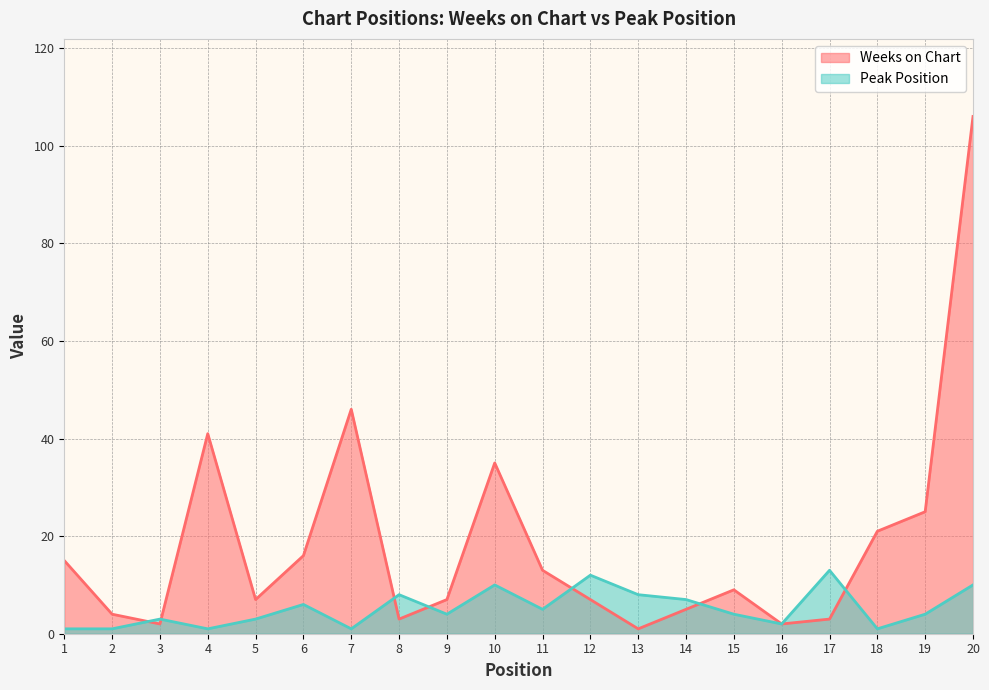

What is the value of the Weeks on Chart point at the 1st from the left?

15